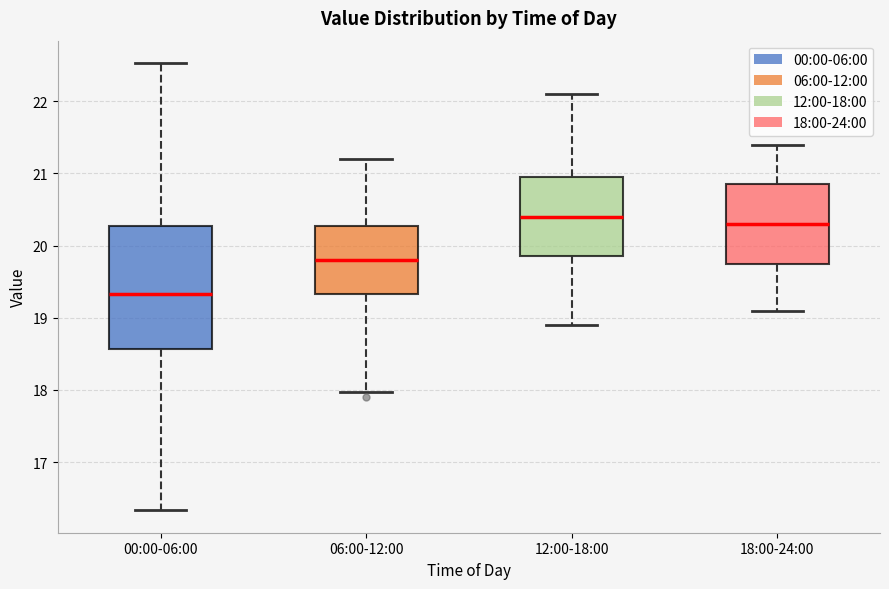

Where does the upper whisker of the box for 12:00-18:00 end on the y-axis? The values are not printed on the chart, so give them approximately, as read against the axis.

22.1